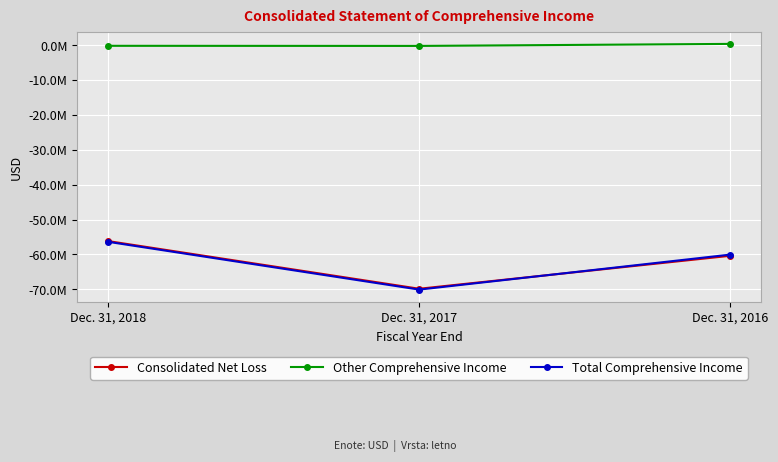

What are all the series names shown in the legend?

Consolidated Net Loss, Other Comprehensive Income, Total Comprehensive Income